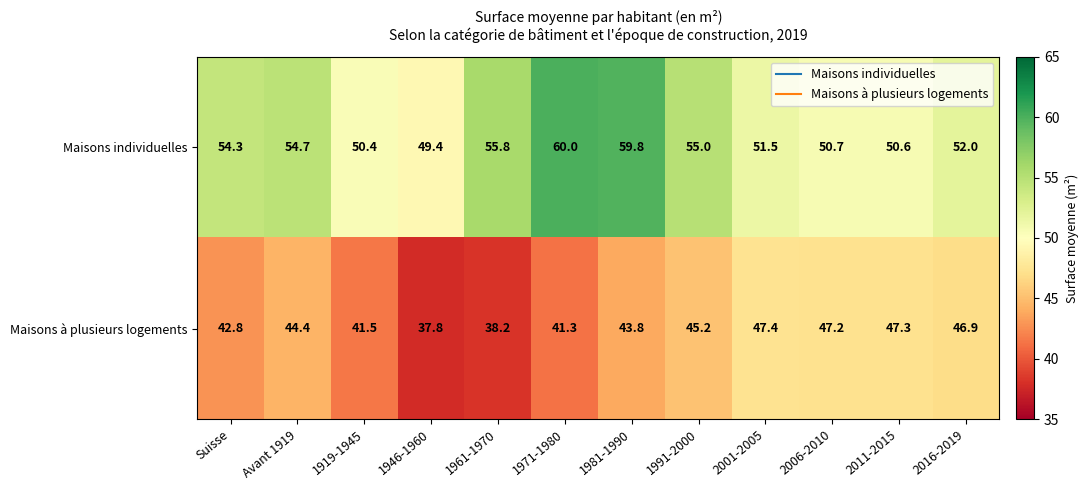

What is the difference between the maximum and minimum values in the Maisons à plusieurs logements series?

9.6